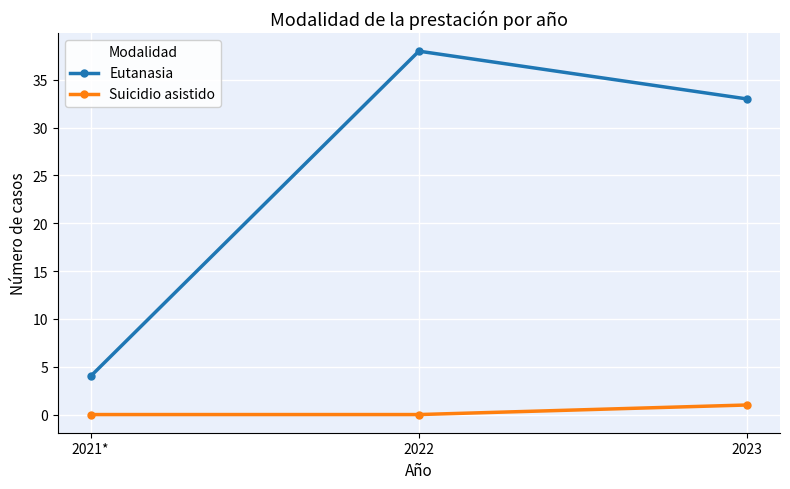

Is it true that Eutanasia equals 4 at 2021*?

True